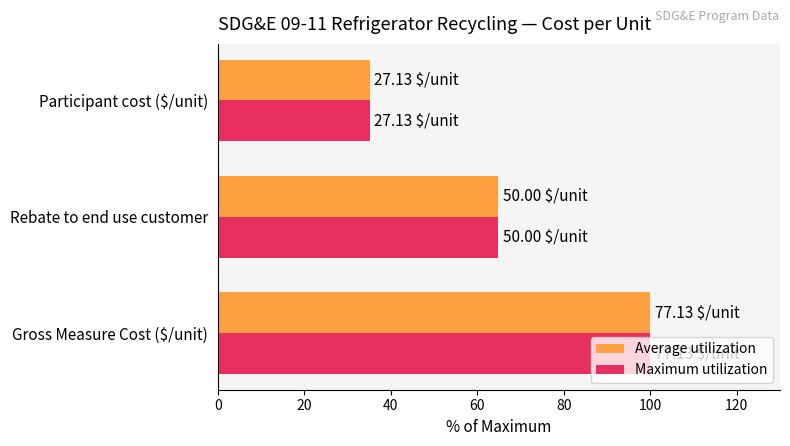

What are all the series names shown in the legend?

Average utilization, Maximum utilization